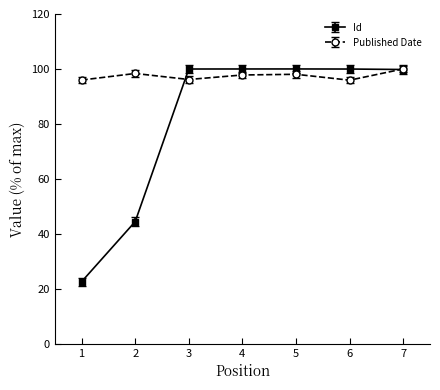

Rank the series at 1 from lowest to highest value.

Id, Published Date